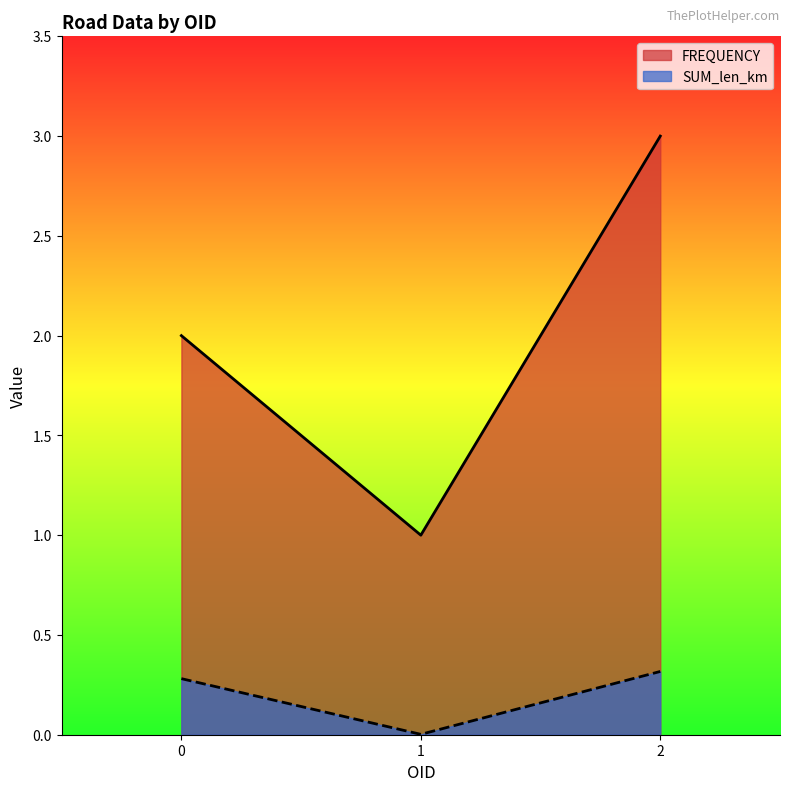

Between 2 and 0, which is larger?

2